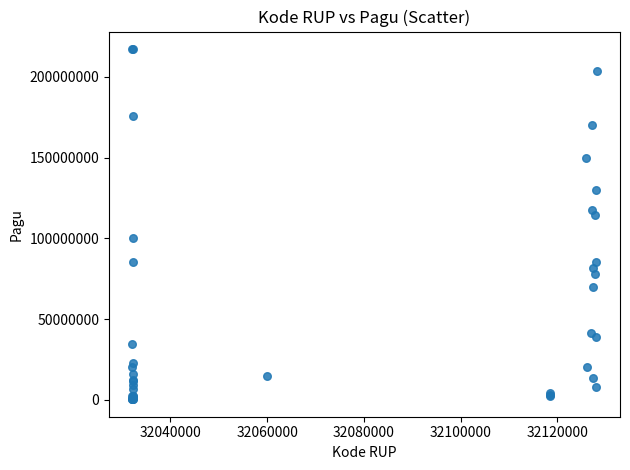

What Y value in the scatter plot is closest to 108830000?

114296000